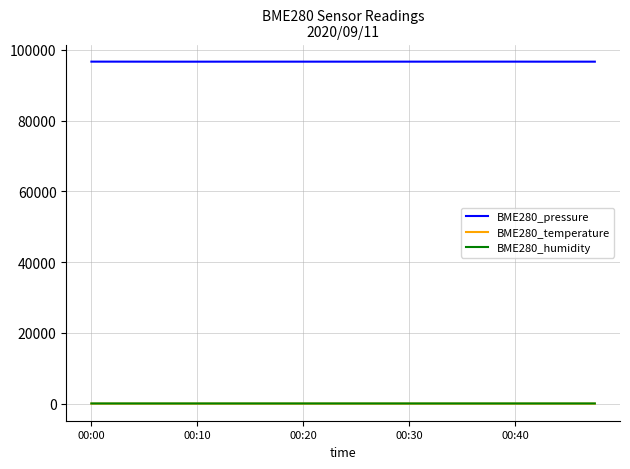

Which series has the widest spread of values?

BME280_pressure